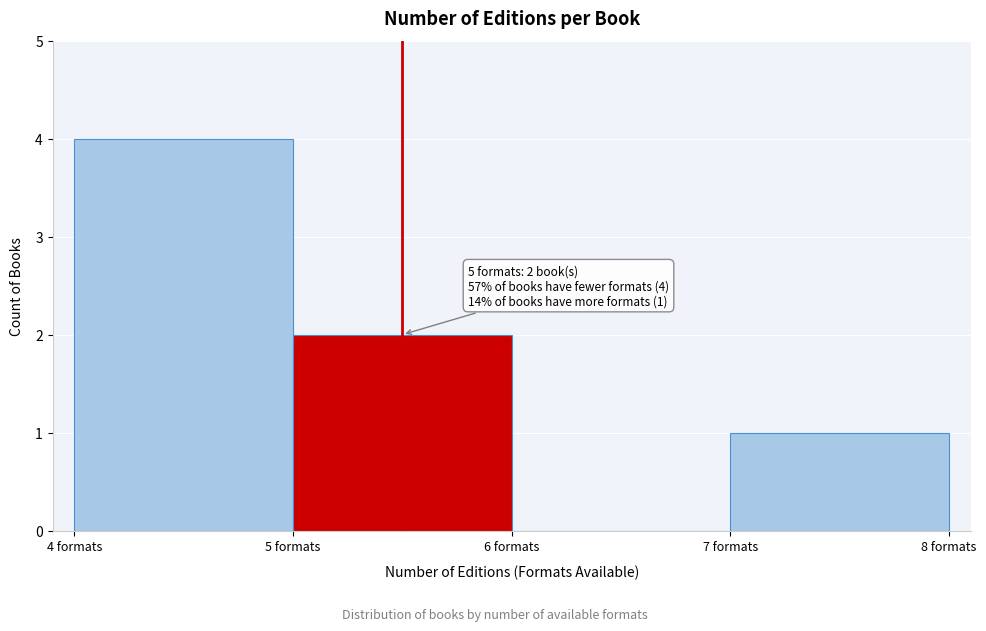

Over which range of the x-axis is the bar tallest?

4 to 5